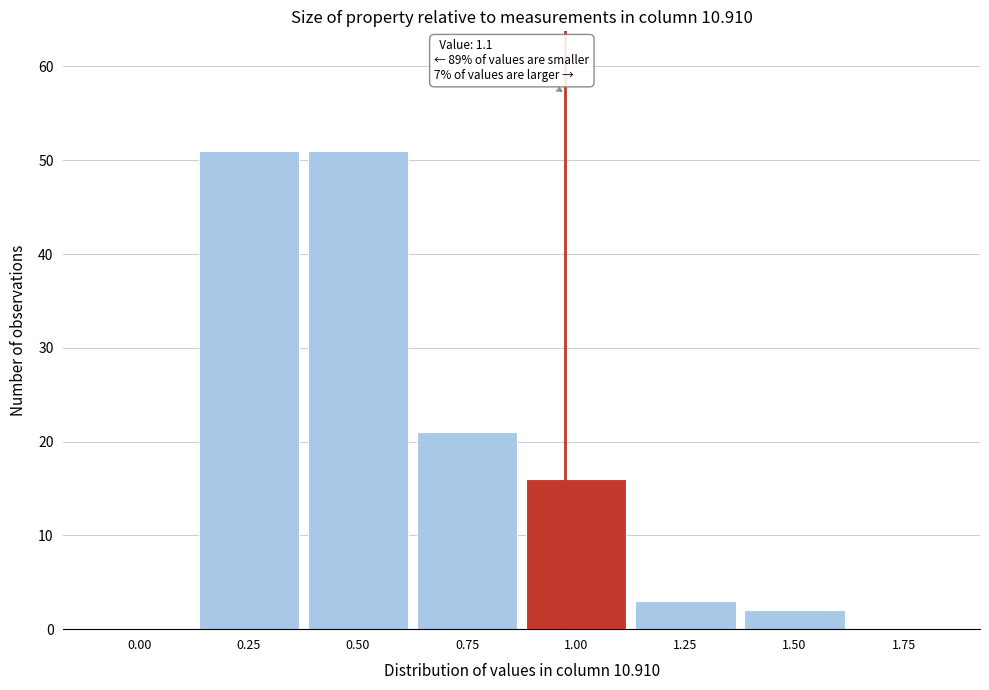

Reading right to left, extract all data points from this chart.

1.75=0	1.50=2	1.25=3	1.00=16	0.75=21	0.50=51	0.25=51	0.00=0